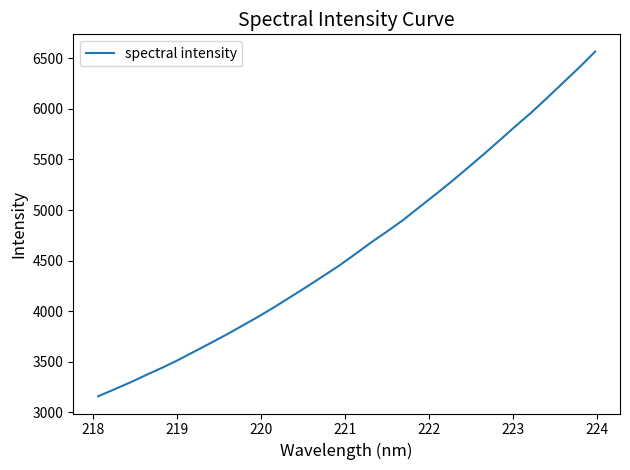

What is the difference between the maximum and minimum values?

3407.6